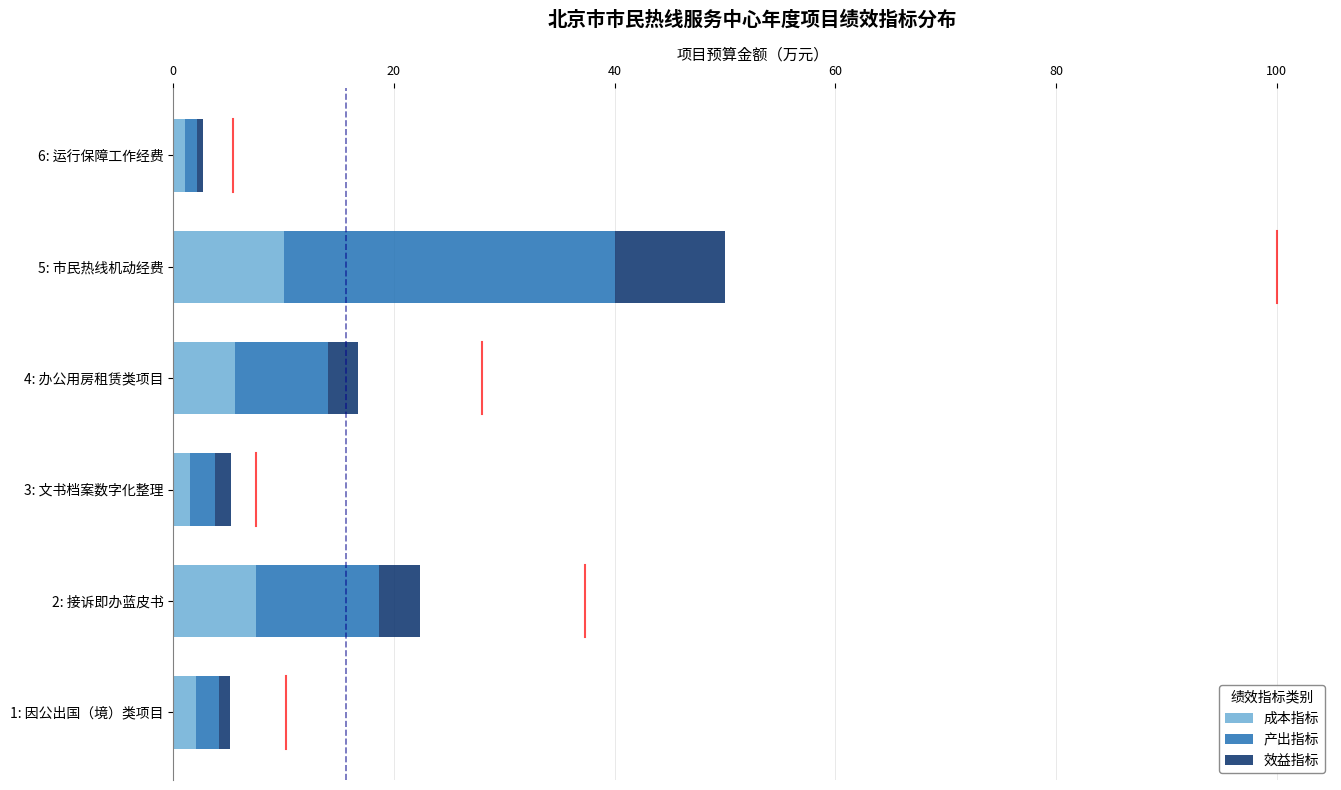

Count the number of categories in the chart.

6